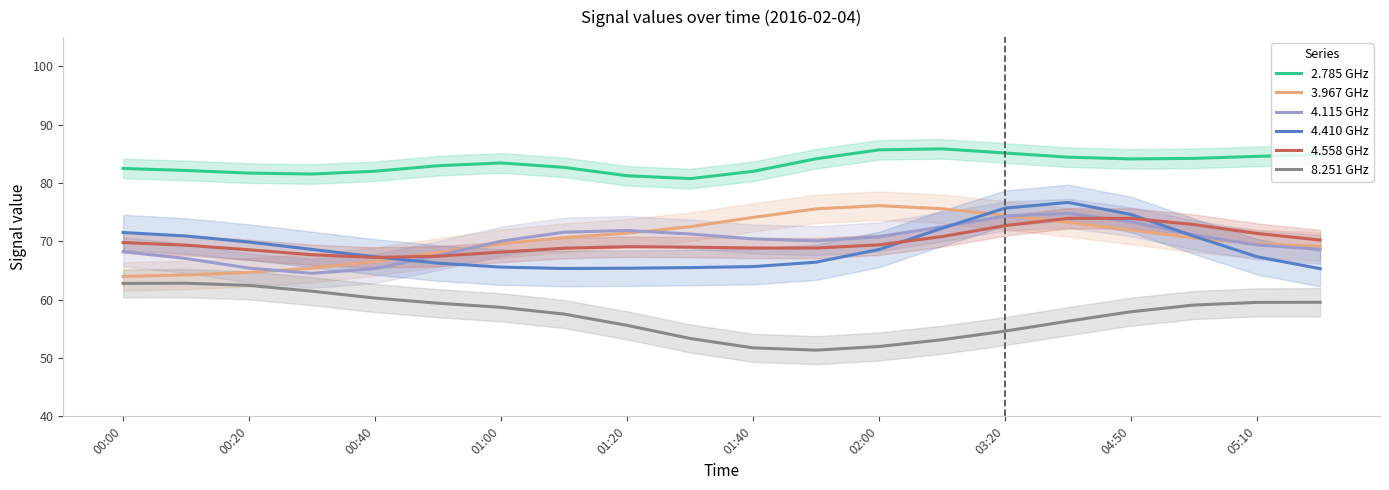

Which series has the largest range (max minus min)?

3.967 GHz